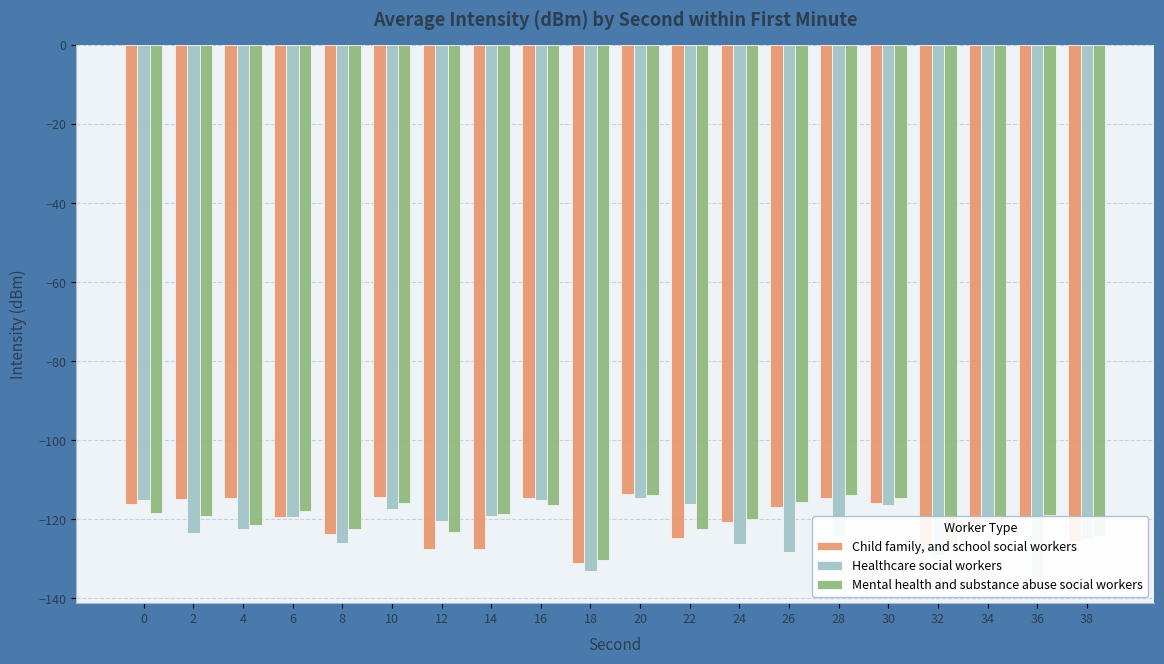

What is the spread (max minus min) of values at 0?

3.4